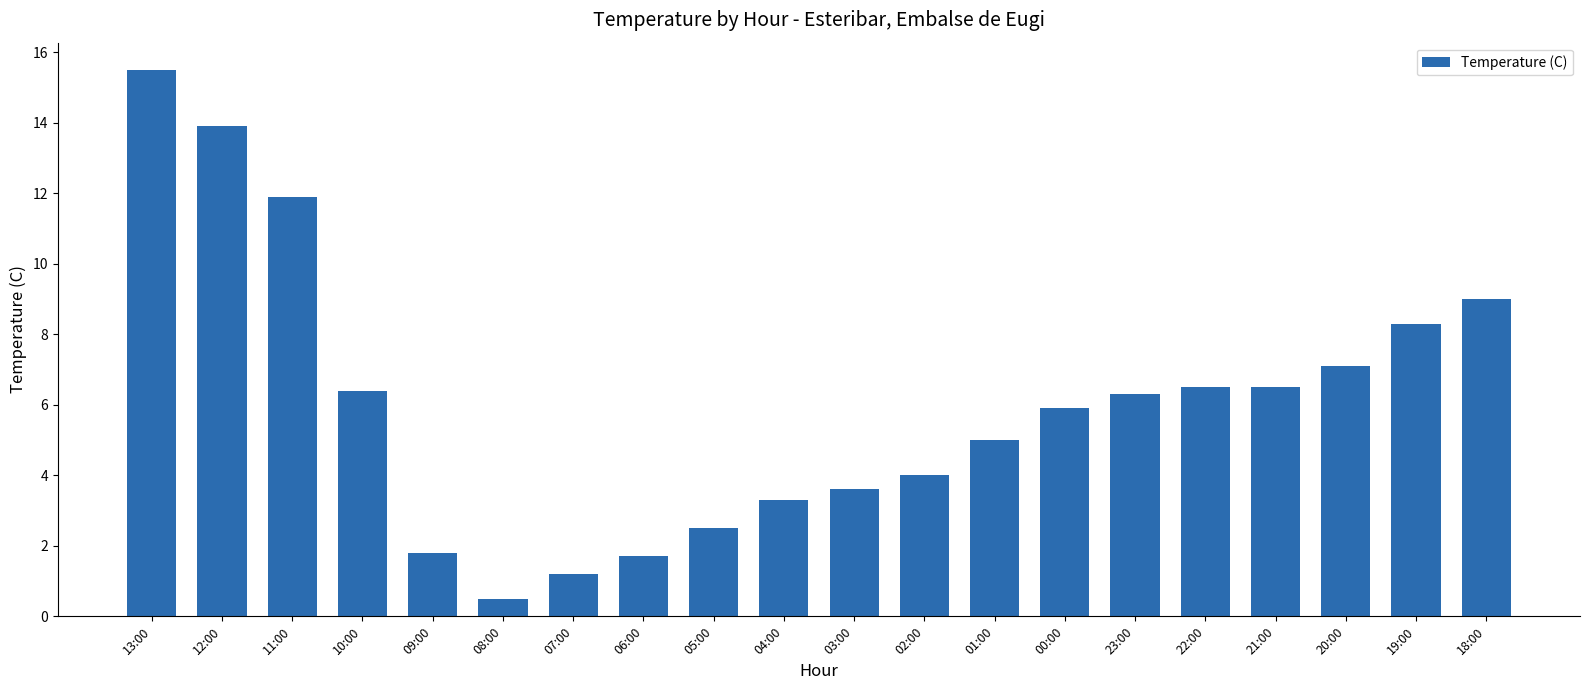

What is the difference between the values at 19:00 and 06:00?

6.6